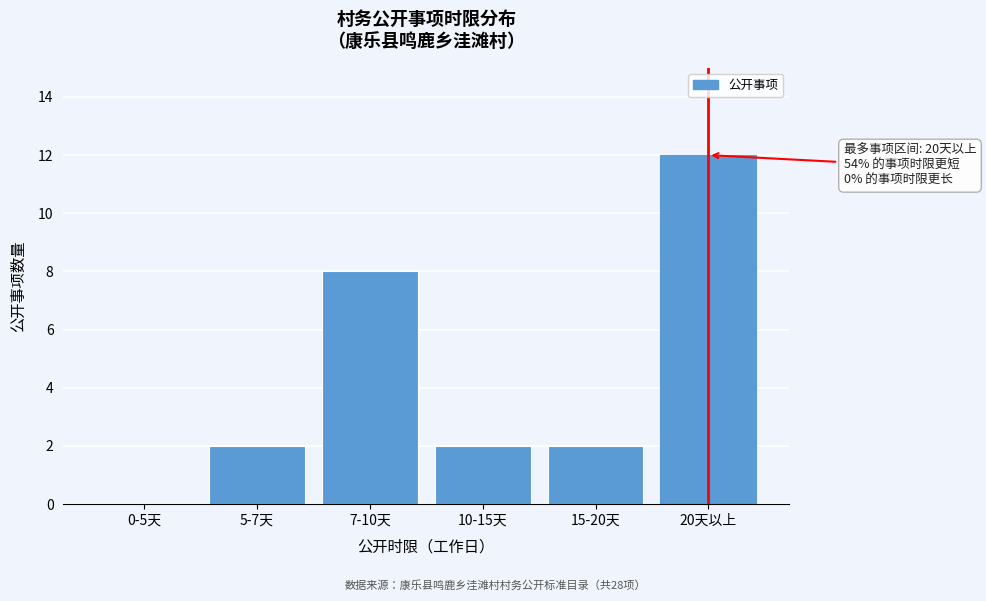

Reading left to right, what are all the values shown in this chart?

0-5天=0	5-7天=2	7-10天=8	10-15天=2	15-20天=2	20天以上=12